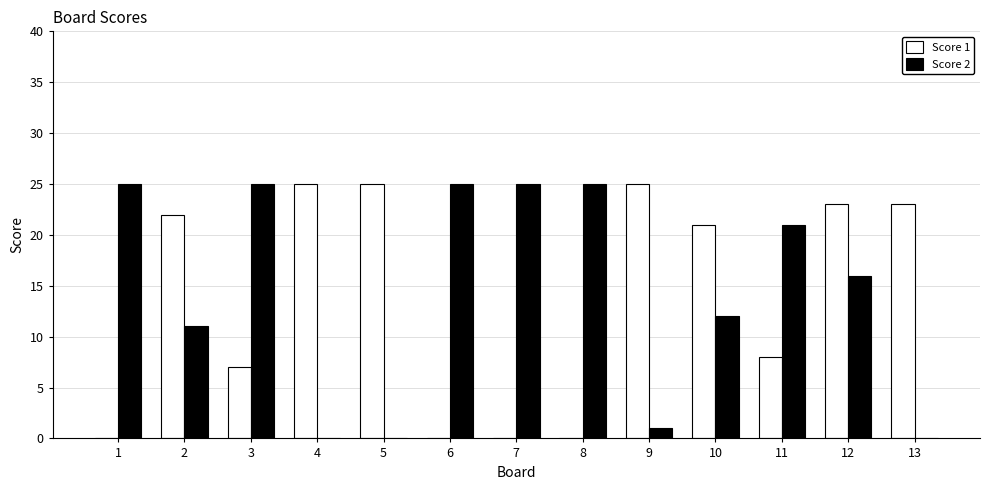

The Score 1 series shows 33 at 5. True or false?

False